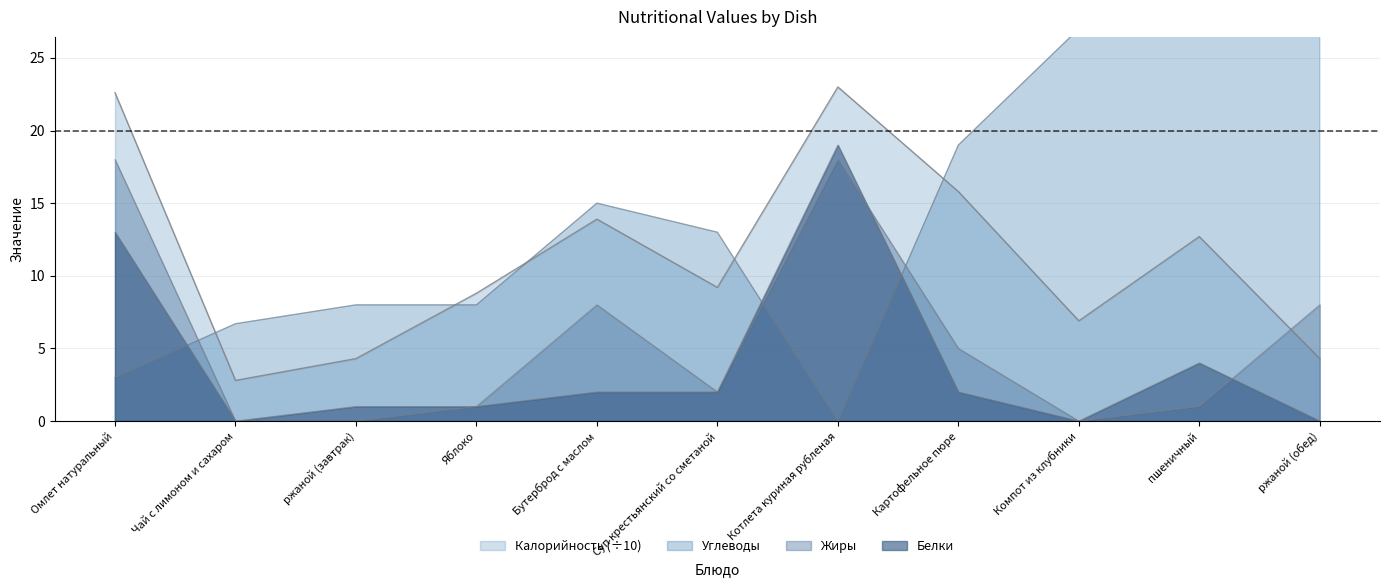

Rank the series at Бутерброд с маслом from highest to lowest value.

Углеводы, Калорийность, Жиры, Белки